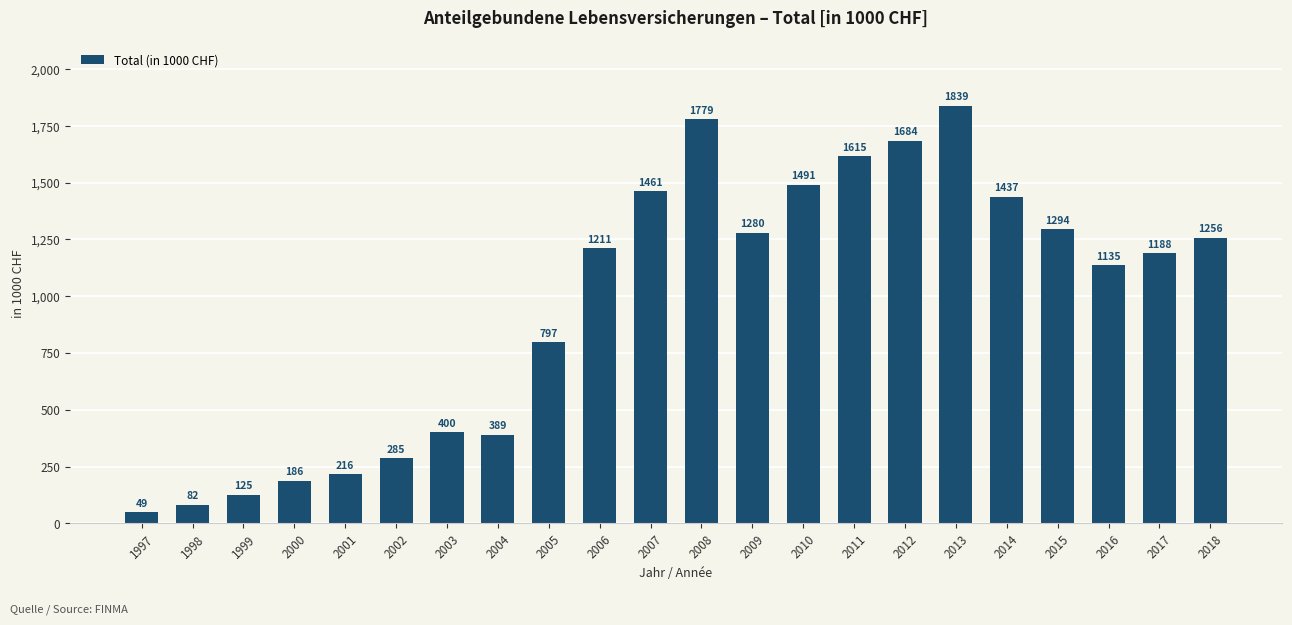

What is the difference between the maximum and minimum values?

1790181